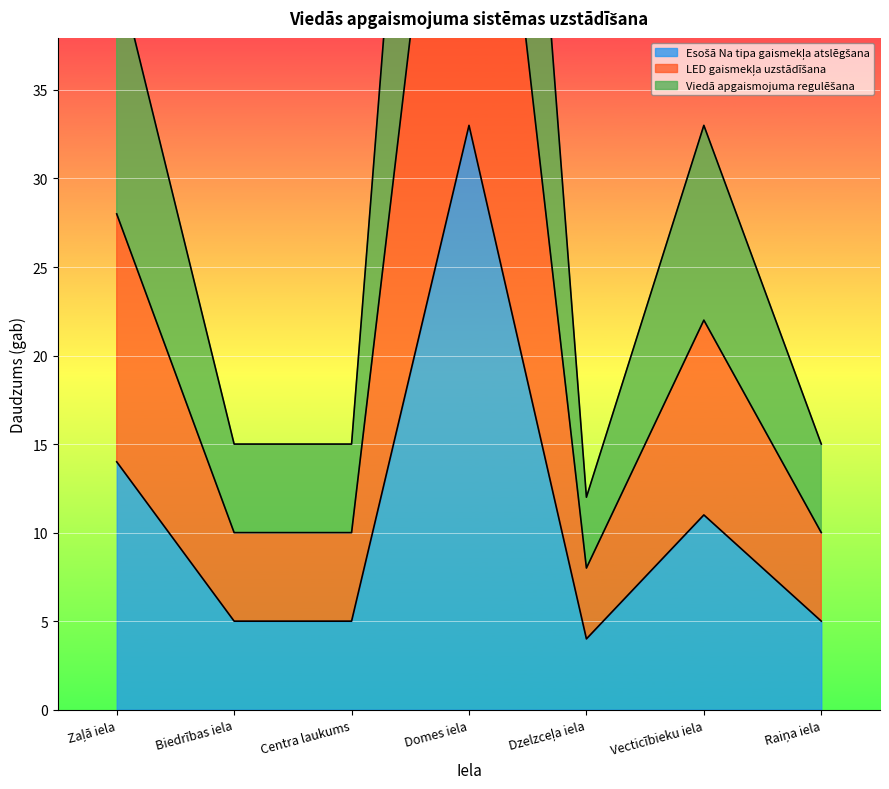

The Esošā Na tipa gaismekļa atslēgšana series shows 33 at Domes iela. True or false?

True